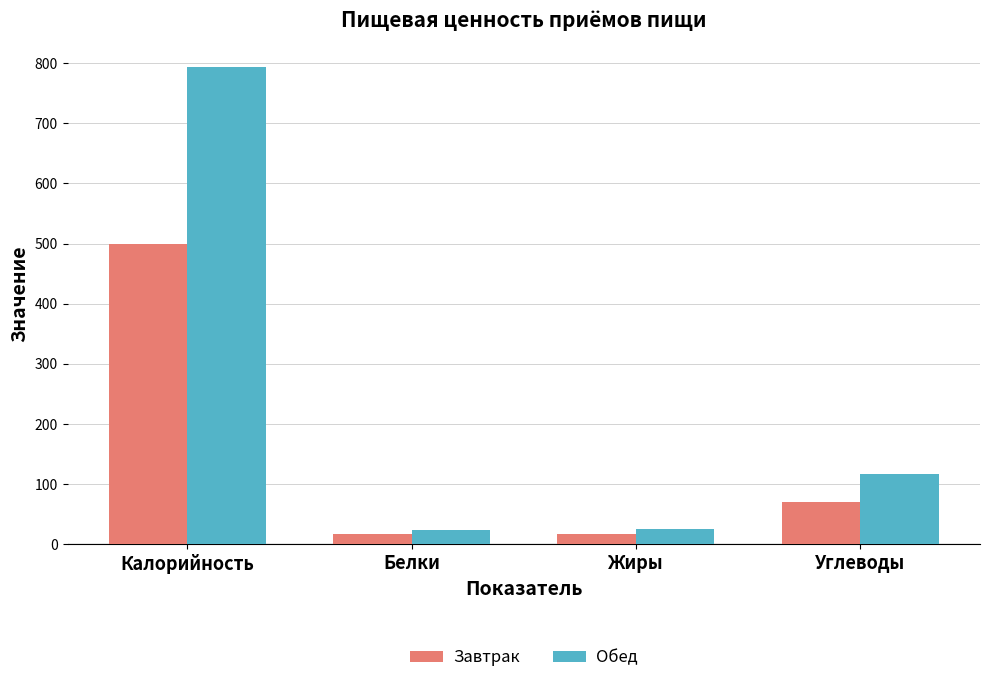

What is the total value across all series at Углеводы?

187.2